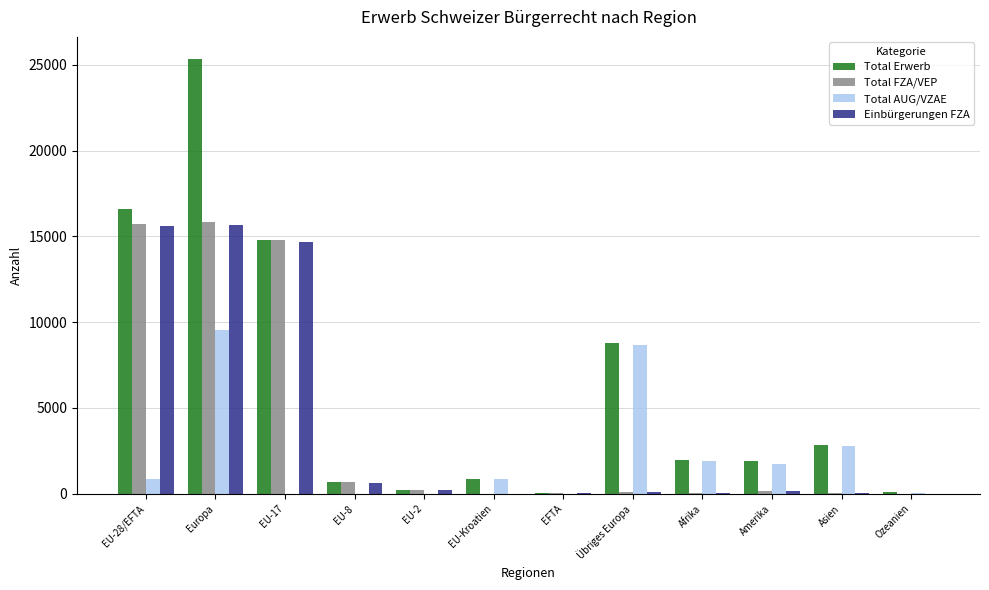

Where does the Einbürgerungen FZA series first go above 164?

EU-28/EFTA